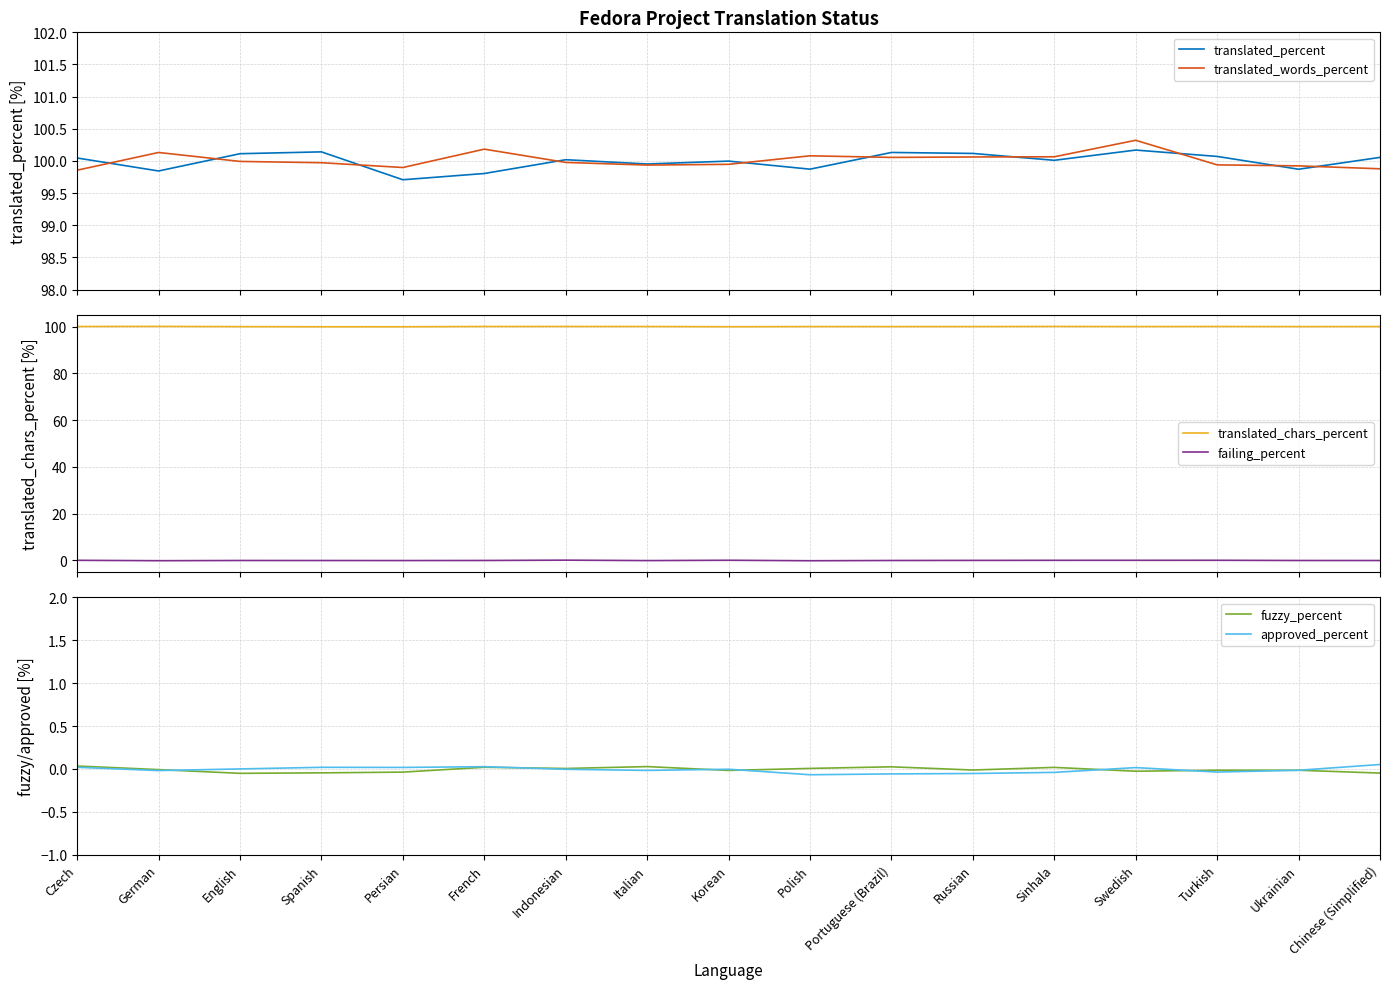

What is the minimum value for failing_percent?

-0.1